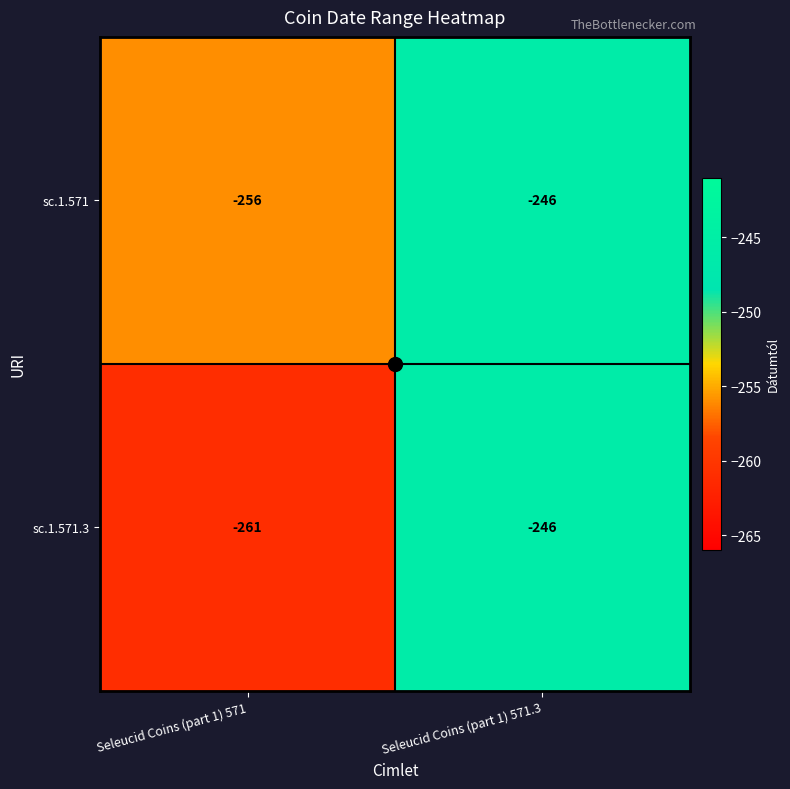

Which series has the widest spread of values?

sc.1.571.3